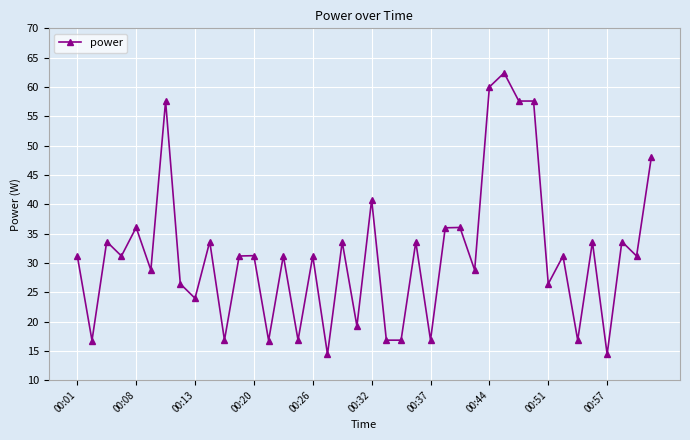

True or false: there are more than 0 points higher than both neighbors.

True